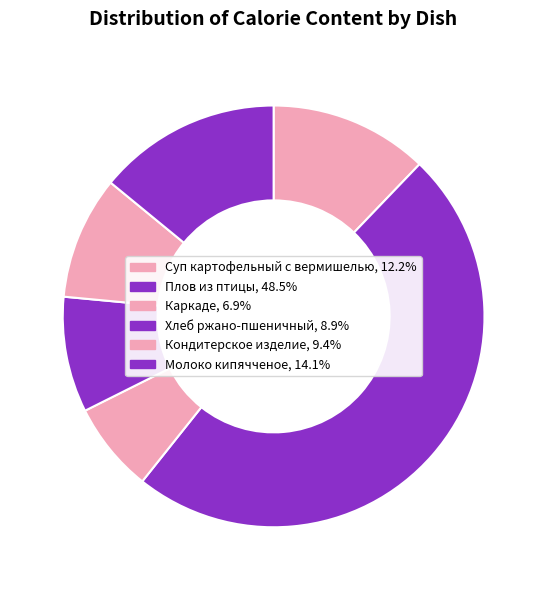

To the nearest percent, what is the difference between the Хлеб ржано-пшеничный and Каркаде slice percentages?

2%